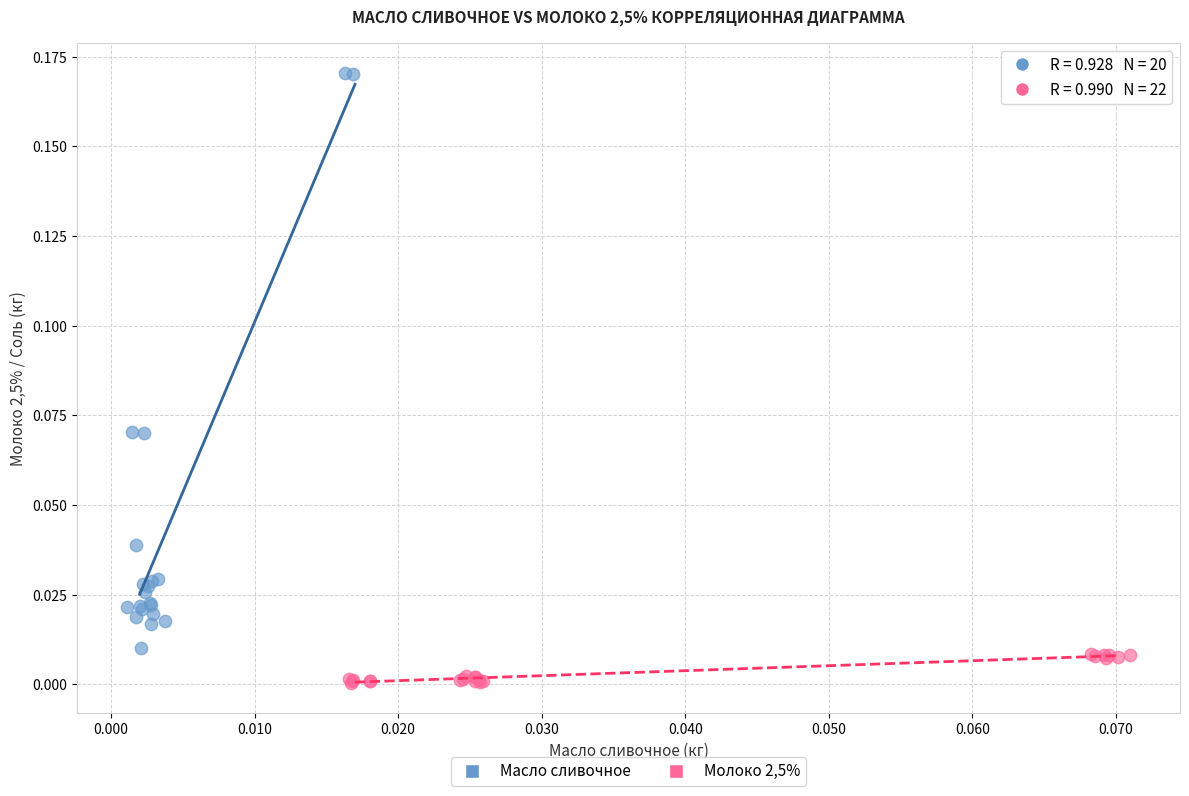

Which series contains the lowest Y value?

Молоко 2,5%